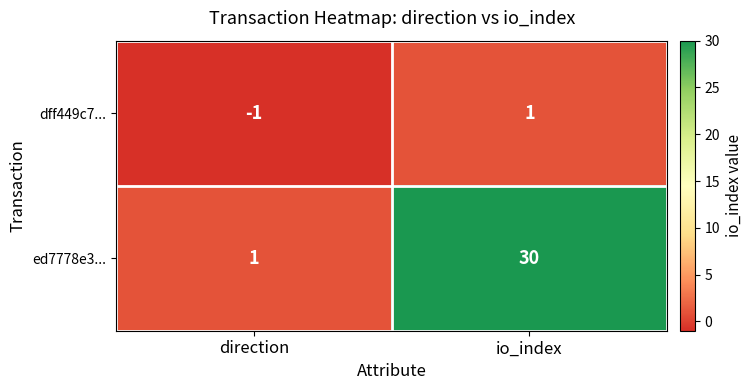

Reading right to left, what are all the values shown in this chart?

dff449c7...: 1	-1
ed7778e3...: 30	1